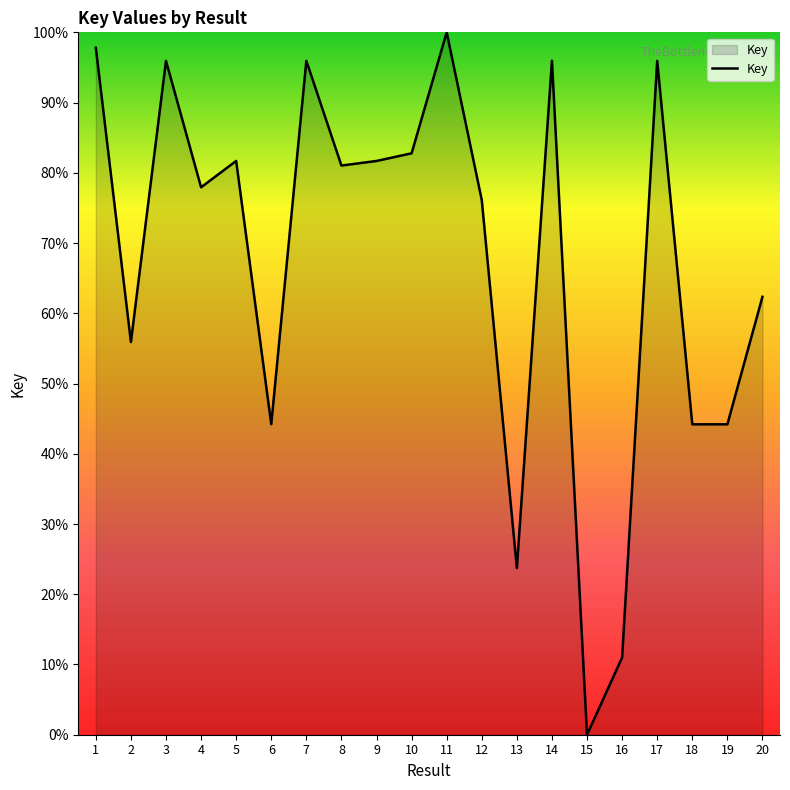

What is the greatest value displayed?

100.0